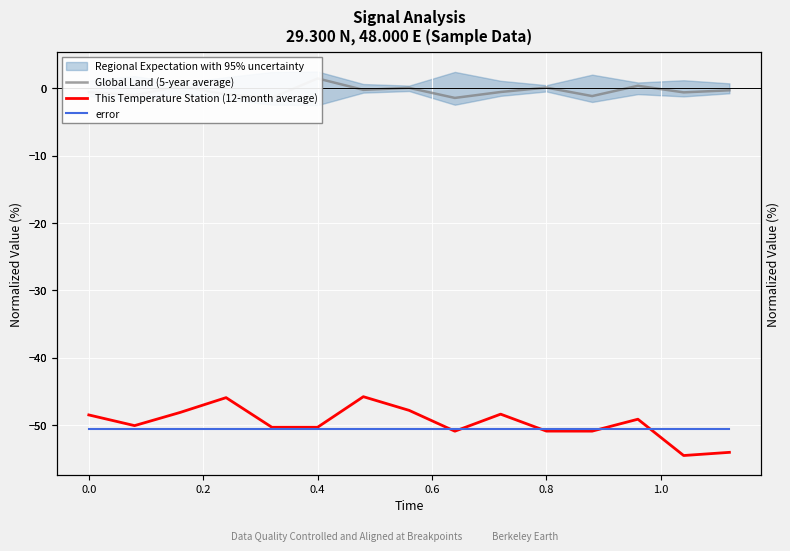

What is the lowest value of the error series?

-50.6